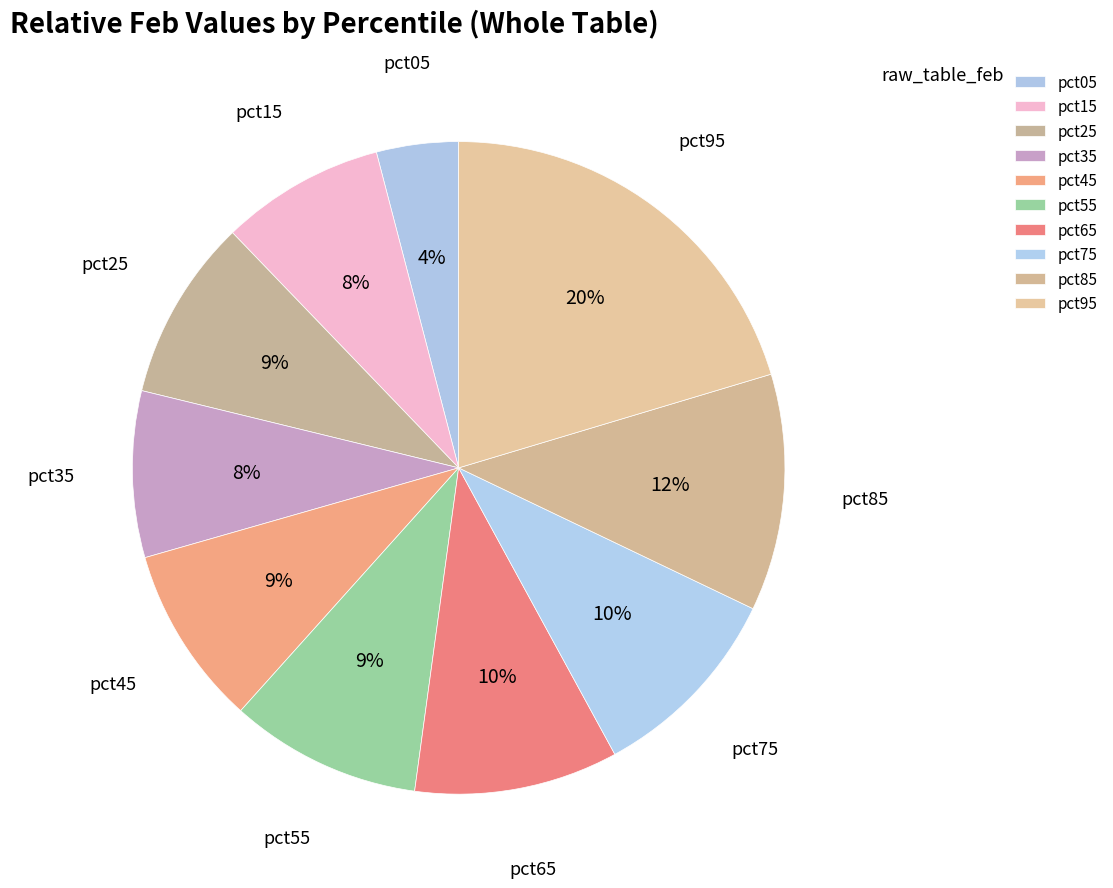

Count the number of slices in the pie.

10